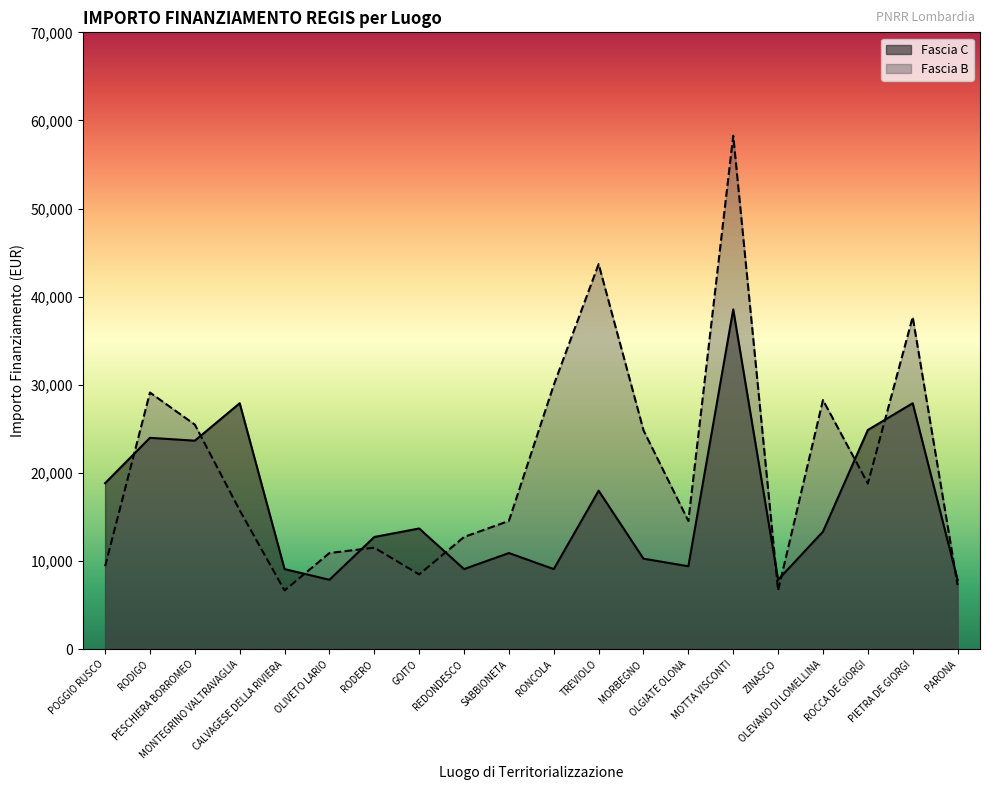

What is the sum of the Fascia C values at RODIGO and CALVAGESE DELLA RIVIERA?

33101